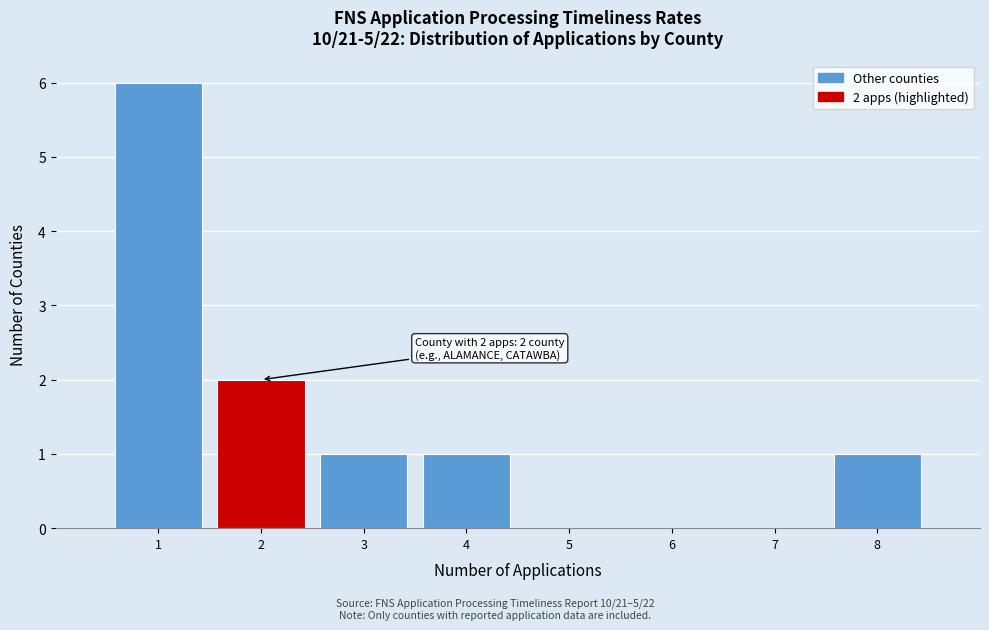

Reading left to right, extract all data points from this chart.

1=6	2=2	3=1	4=1	5=0	6=0	7=0	8=1